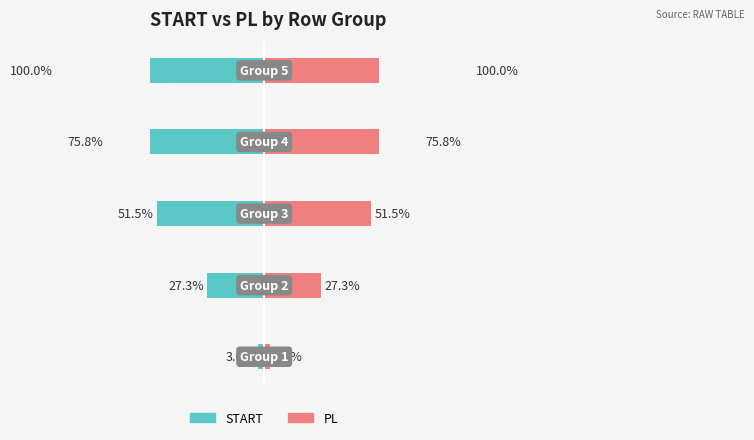

True or false: START has a value of -27.3 at −50.

True